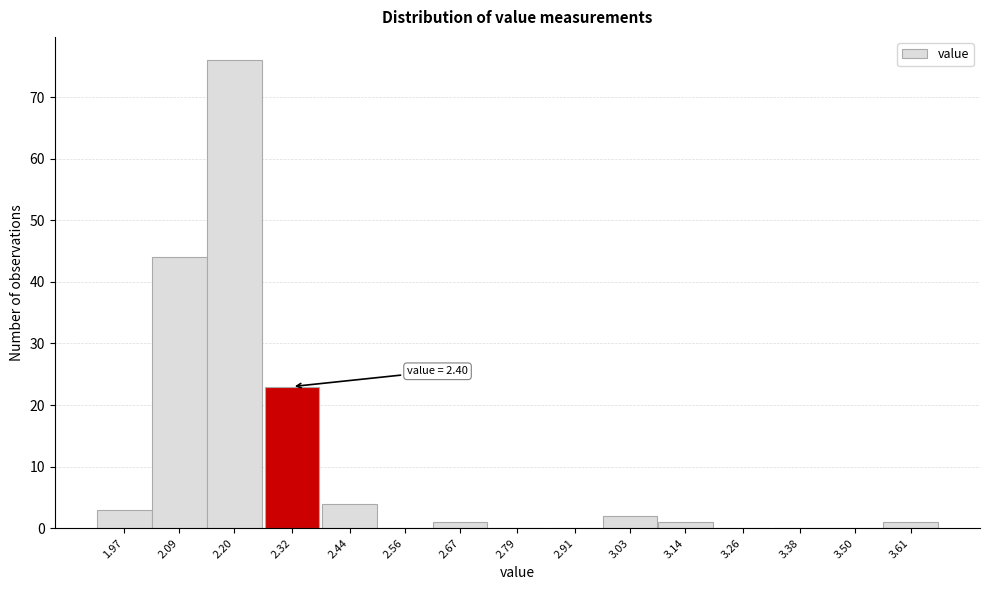

Reading left to right, transcribe all the data shown in this chart.

1.97=3	2.09=44	2.20=76	2.32=23	2.44=4	2.56=0	2.67=1	2.79=0	2.91=0	3.03=2	3.14=1	3.26=0	3.38=0	3.50=0	3.61=1